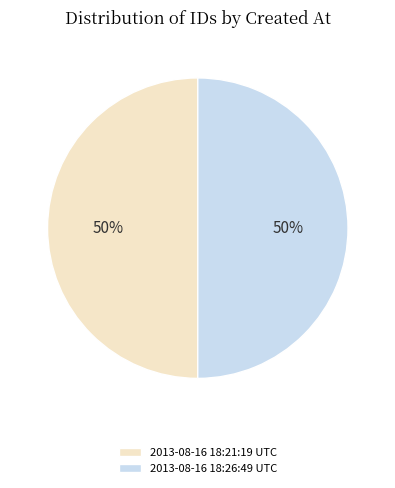

What percentage is the 2013-08-16 18:26:49 UTC slice, to the nearest percent?

50%